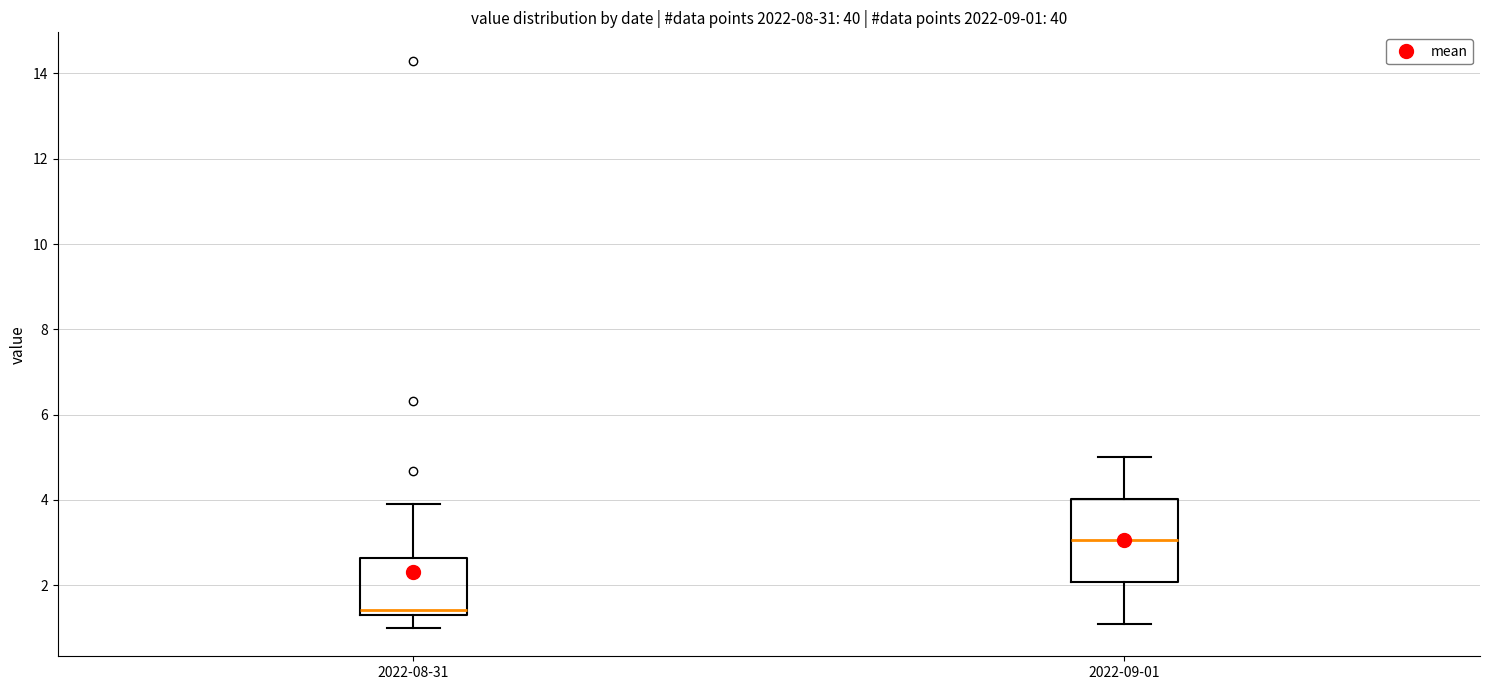

Which box's median line is the lowest?

2022-08-31